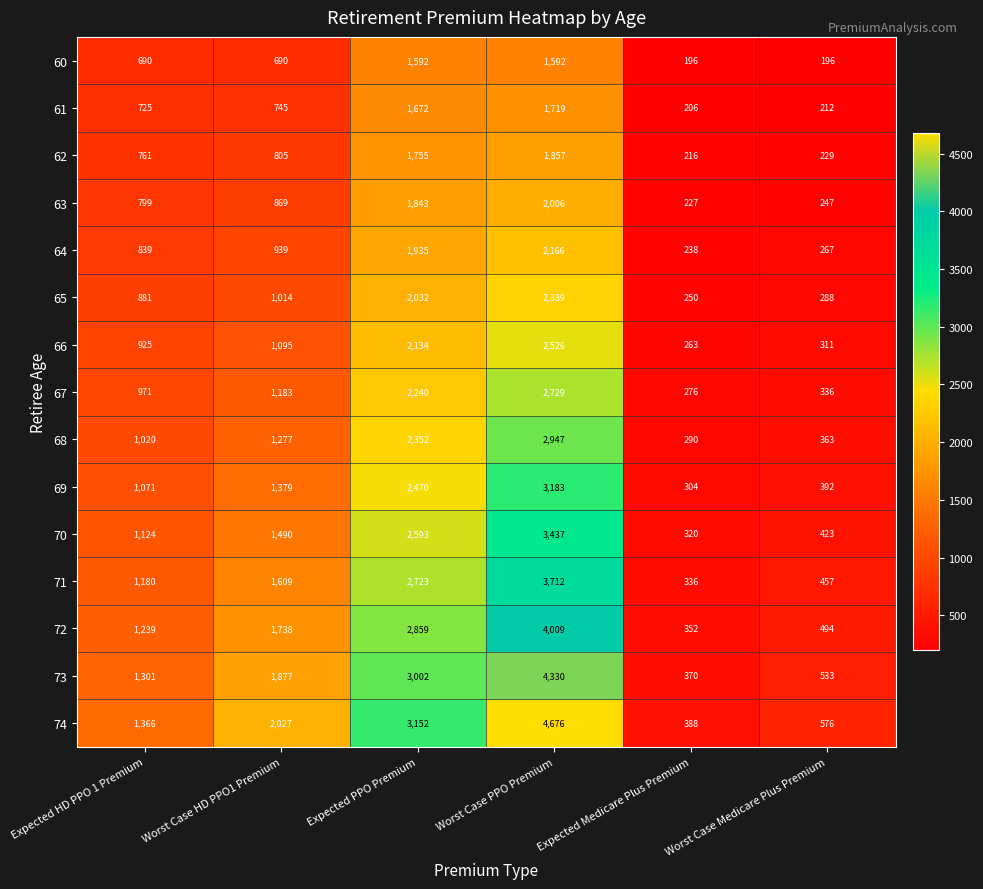

Which series changed the most between Expected PPO Premium and Expected Medicare Plus Premium?

74